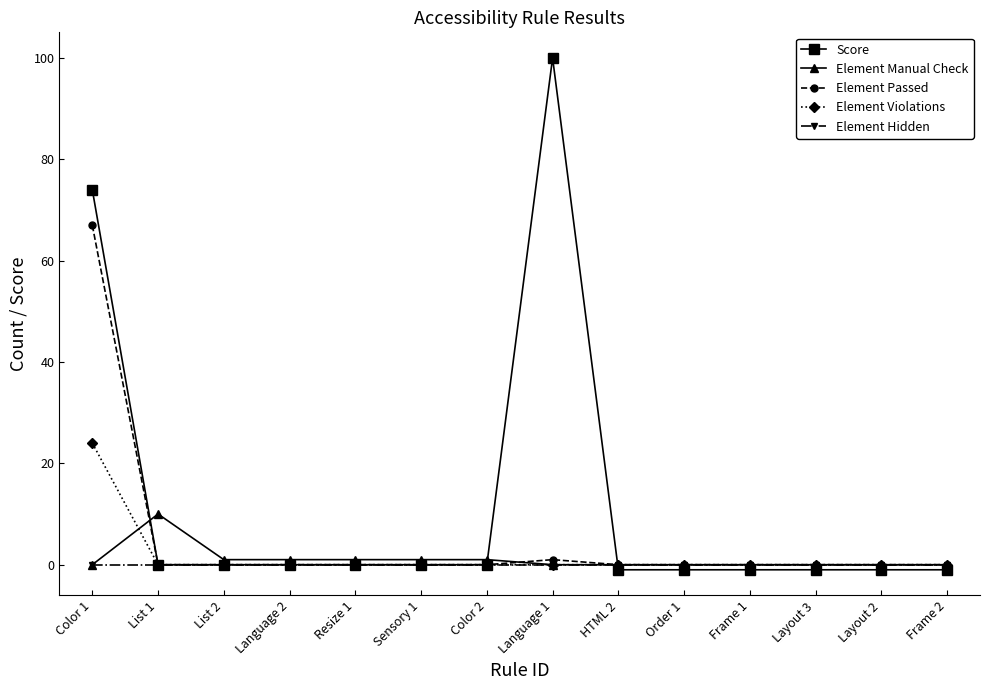

What is the total value across all series at Color 1?

165